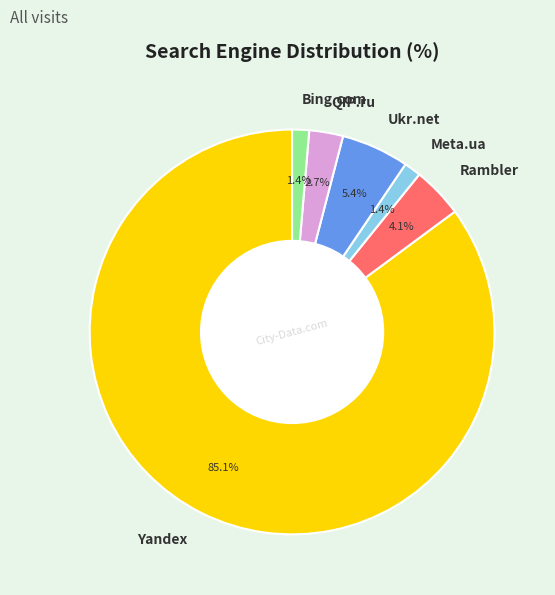

What percentage is the Yandex slice, to the nearest percent?

85%